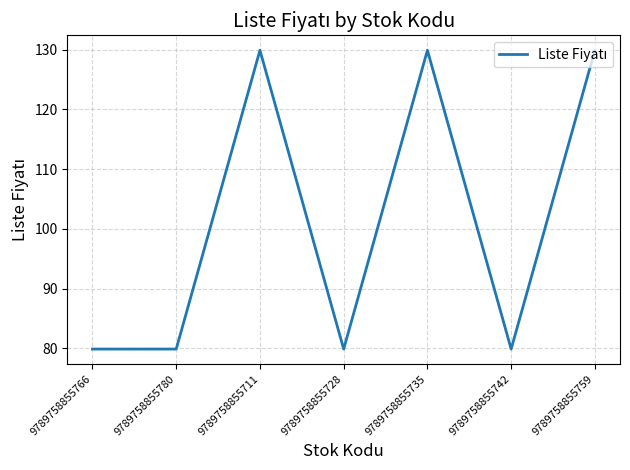

What is the sum of the values at 9789758855728 and 9789758855711?

209.8